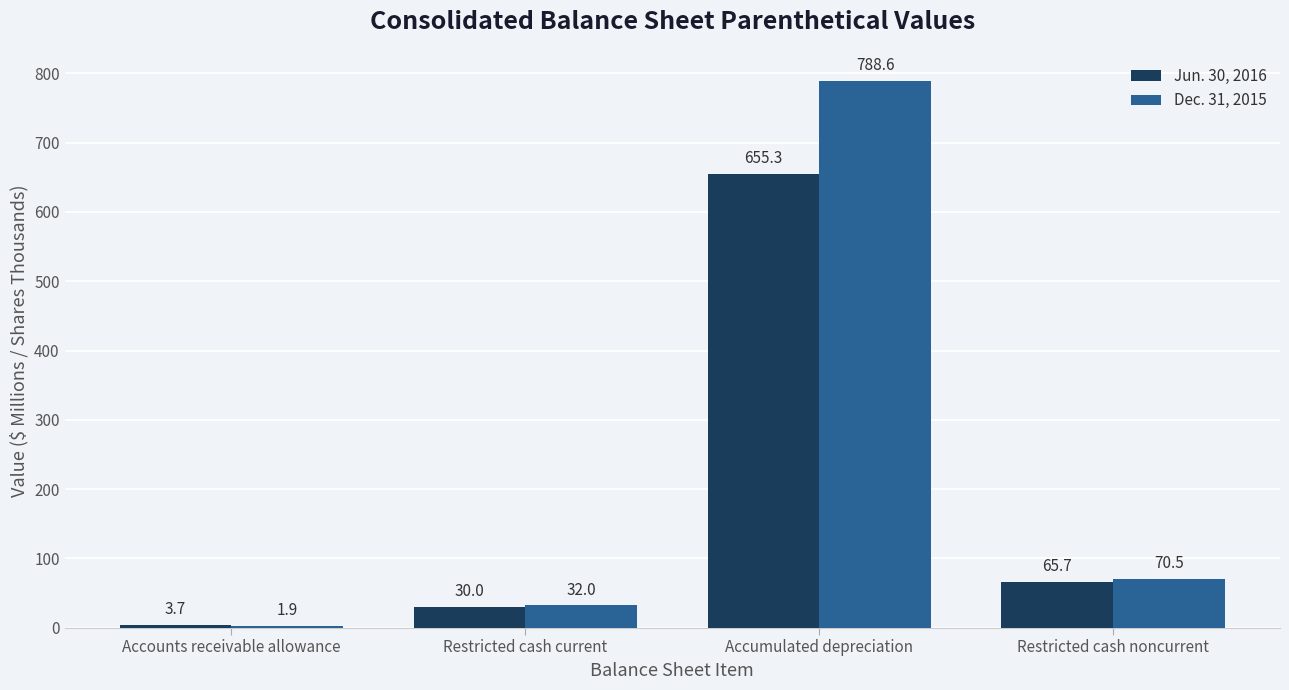

Reading left to right, what are all the values shown in this chart?

Jun. 30, 2016: 3.7	30.0	655.3	65.7
Dec. 31, 2015: 1.9	32.0	788.6	70.5